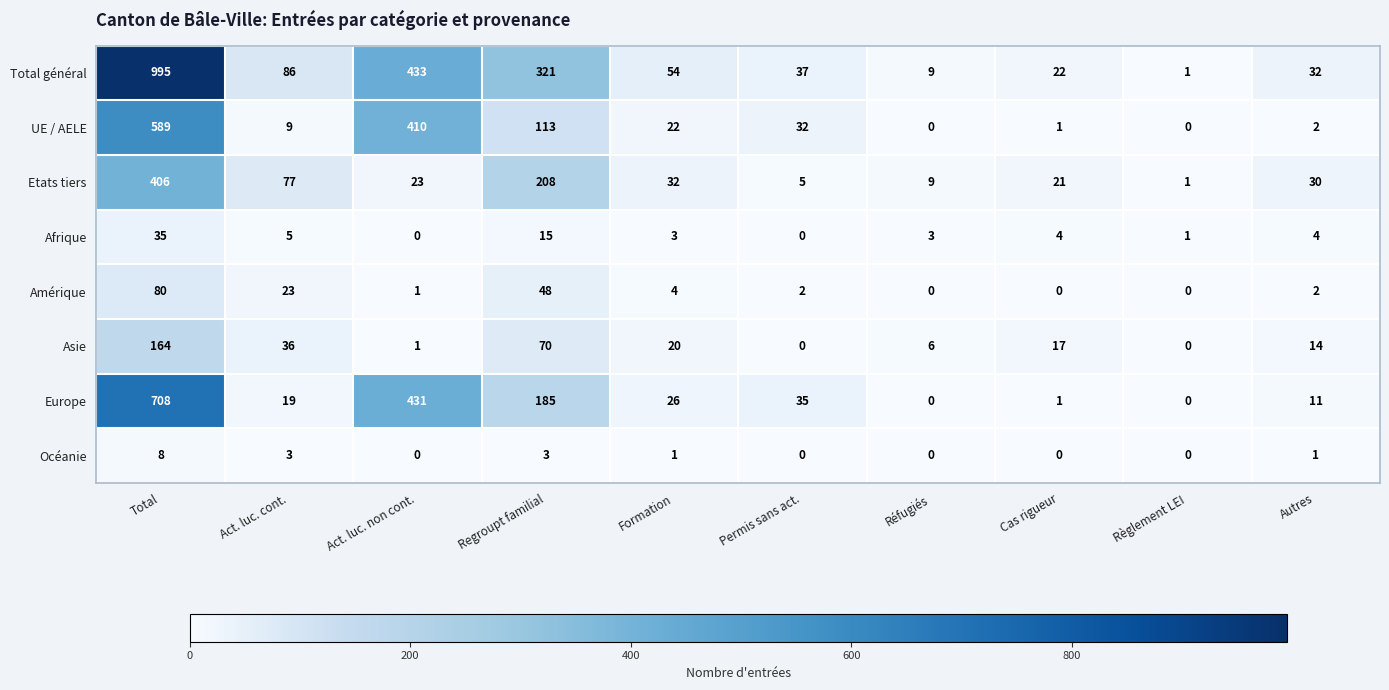

The Afrique series shows 20 at Regroupt familial. True or false?

False